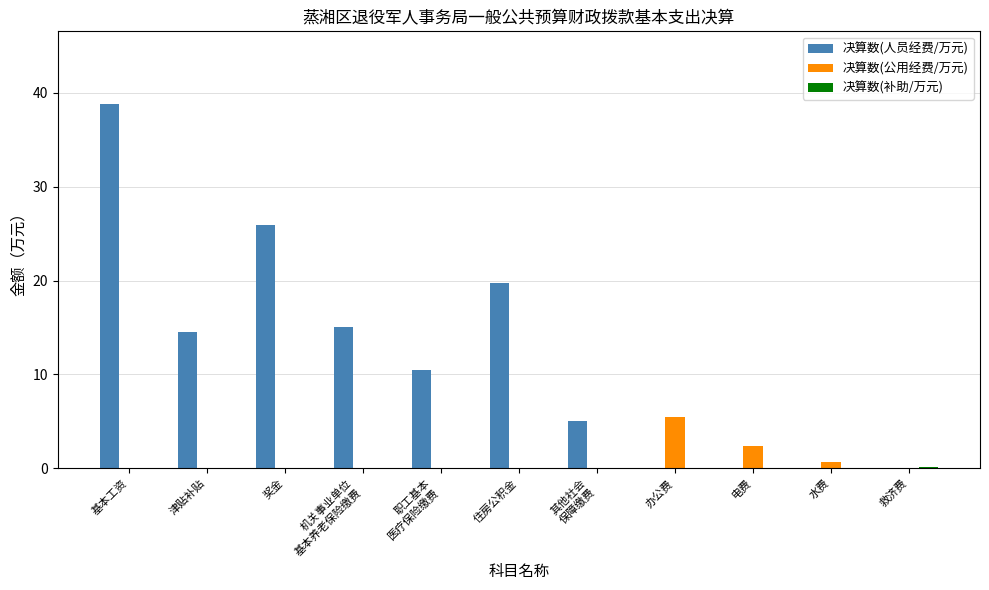

Where does the 决算数(人员经费/万元) series first go above 10?

基本工资